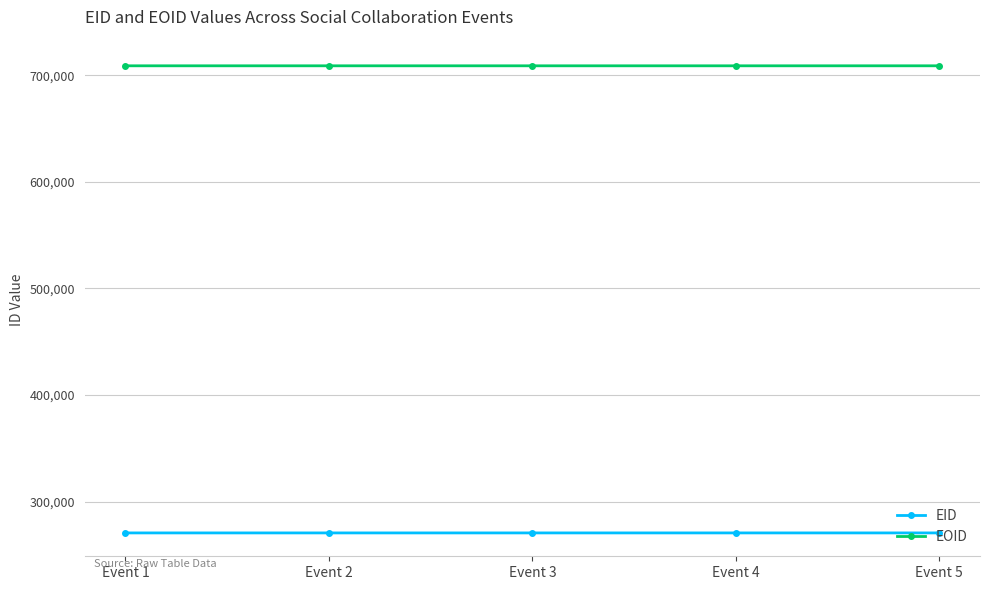

What is the sum of all EID values?

1352698